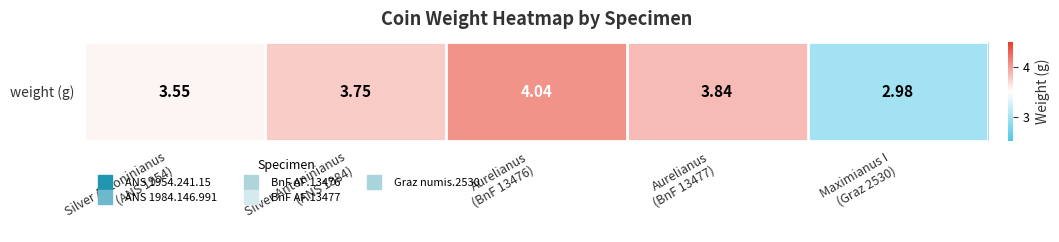

What is the maximum value shown in the chart?

4.0